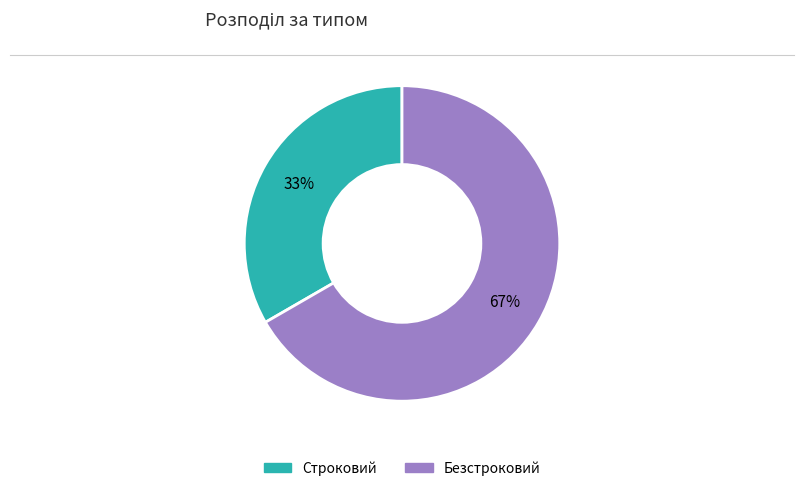

To the nearest percent, what portion does Безстроковий represent?

67%